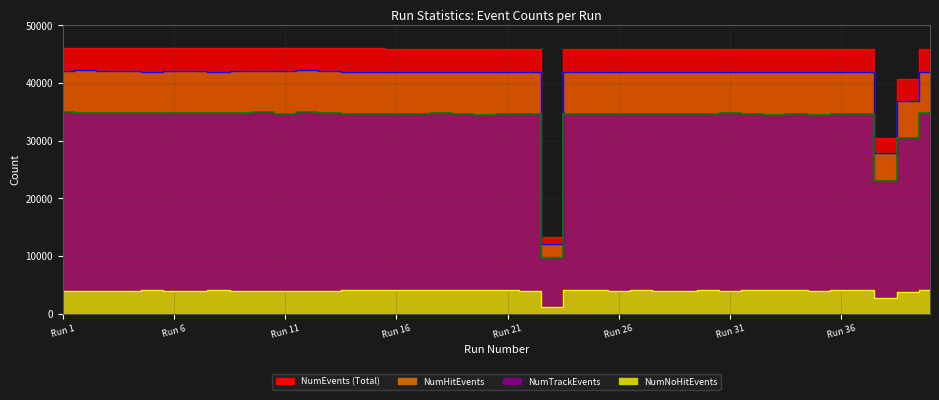

The NumTrackEvents series shows 53380 at 40. True or false?

False